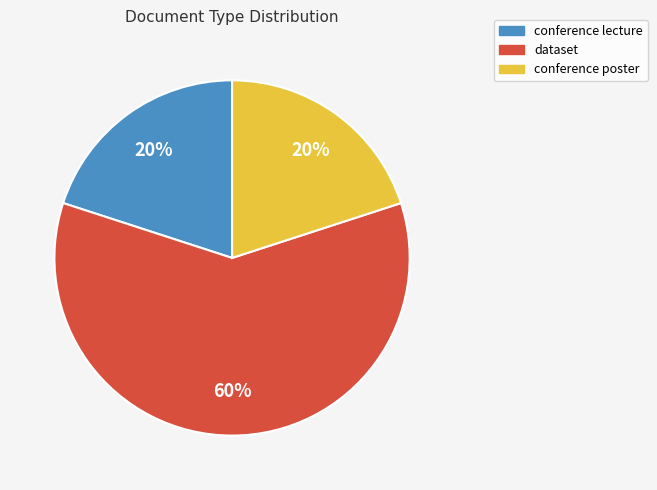

Approximately how many times larger is the value at conference lecture compared to dataset?

0.3